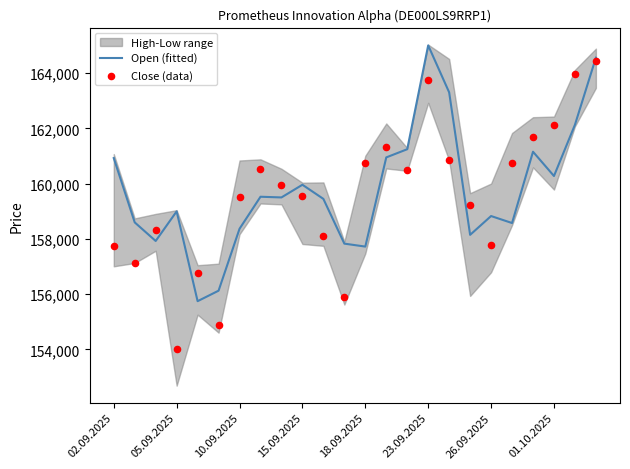

Which series contains the highest Y value?

Open (fitted)